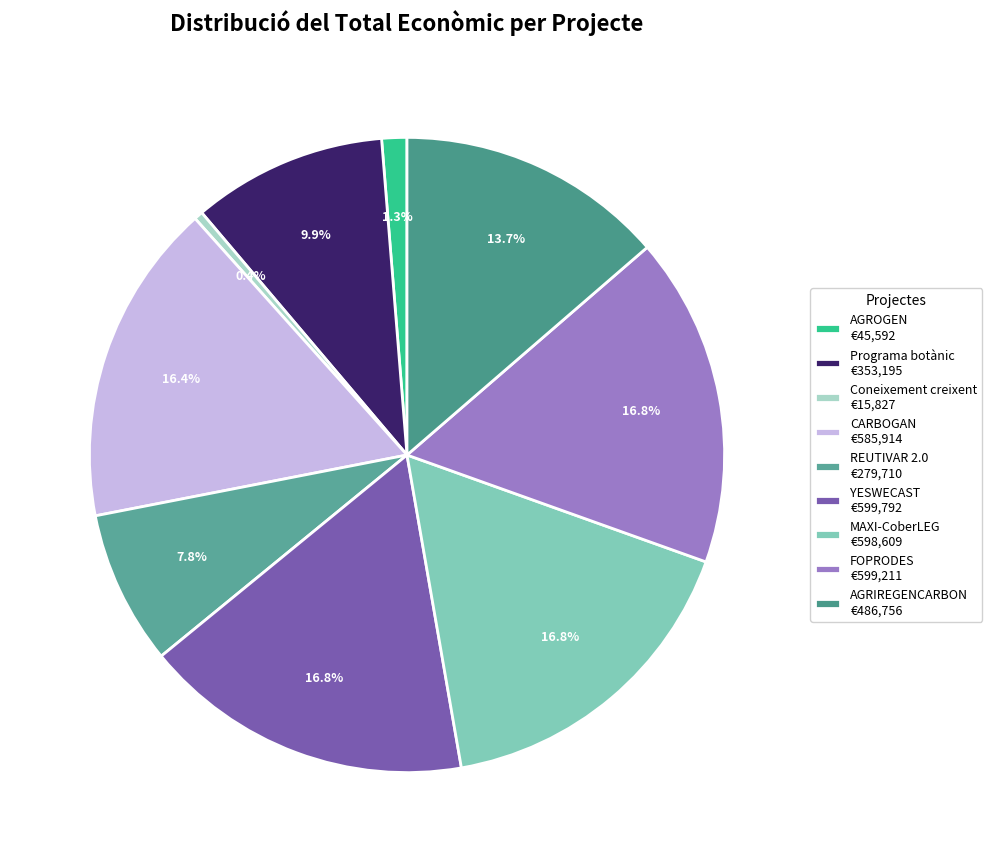

How much of the chart is everything except FOPRODES?

83.2%